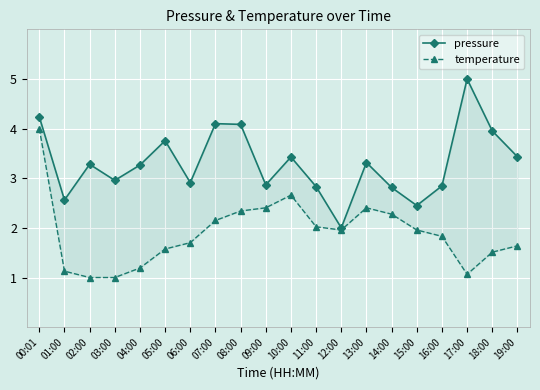

Which has a higher value, 07:00 or 01:00?

07:00